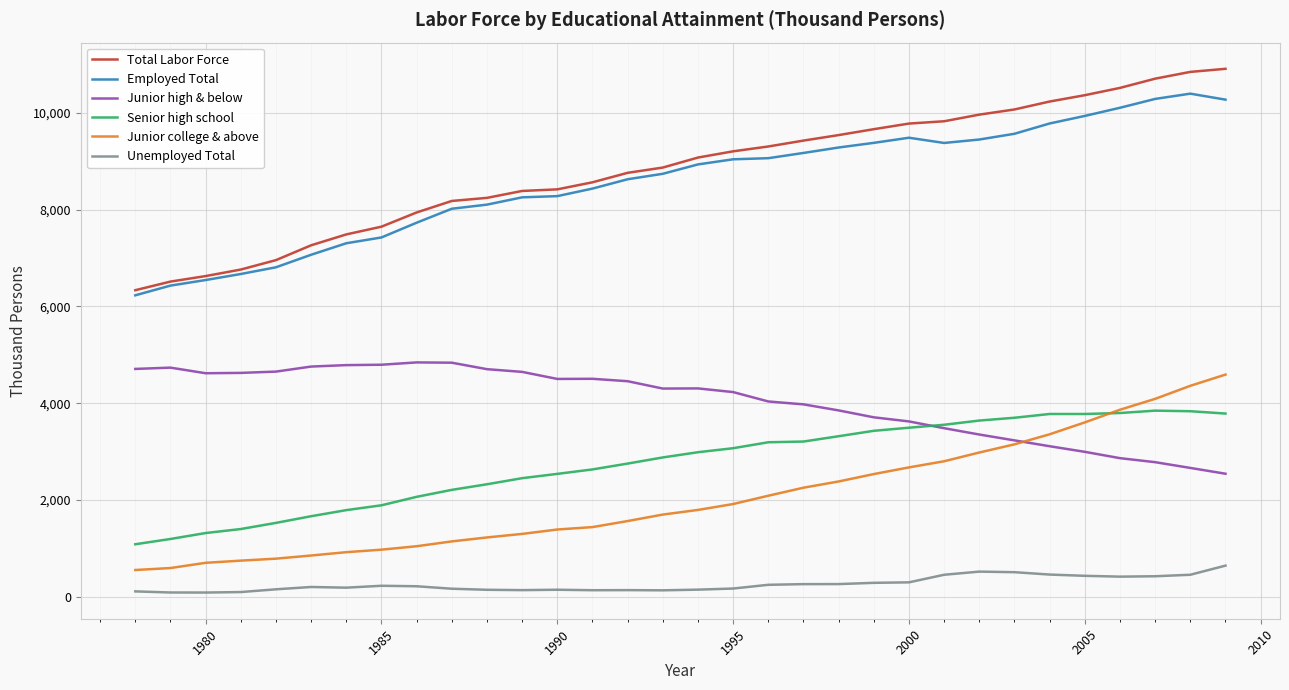

List the series in order of their peak value, highest first.

Total Labor Force, Employed Total, Junior high & below, Junior college & above, Senior high school, Unemployed Total